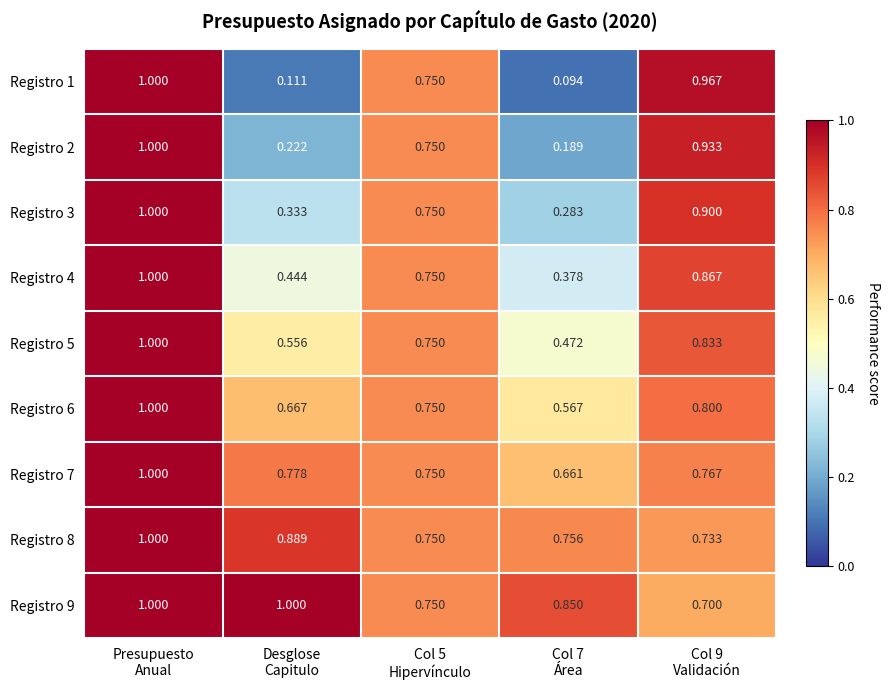

What is the difference between the highest and lowest values at Col 9
Validación?

0.3